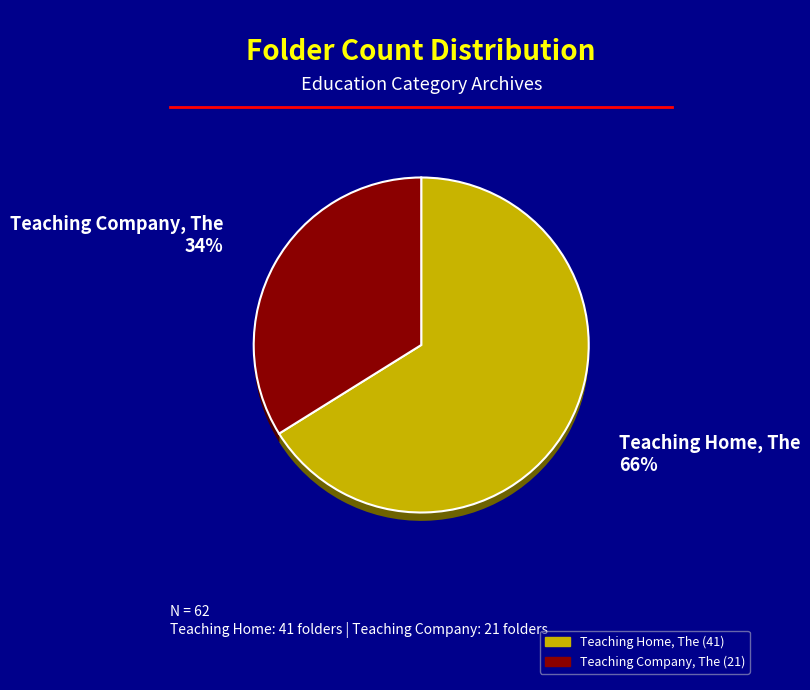

Rank the categories by value from lowest to highest.

Teaching Company, The, Teaching Home, The